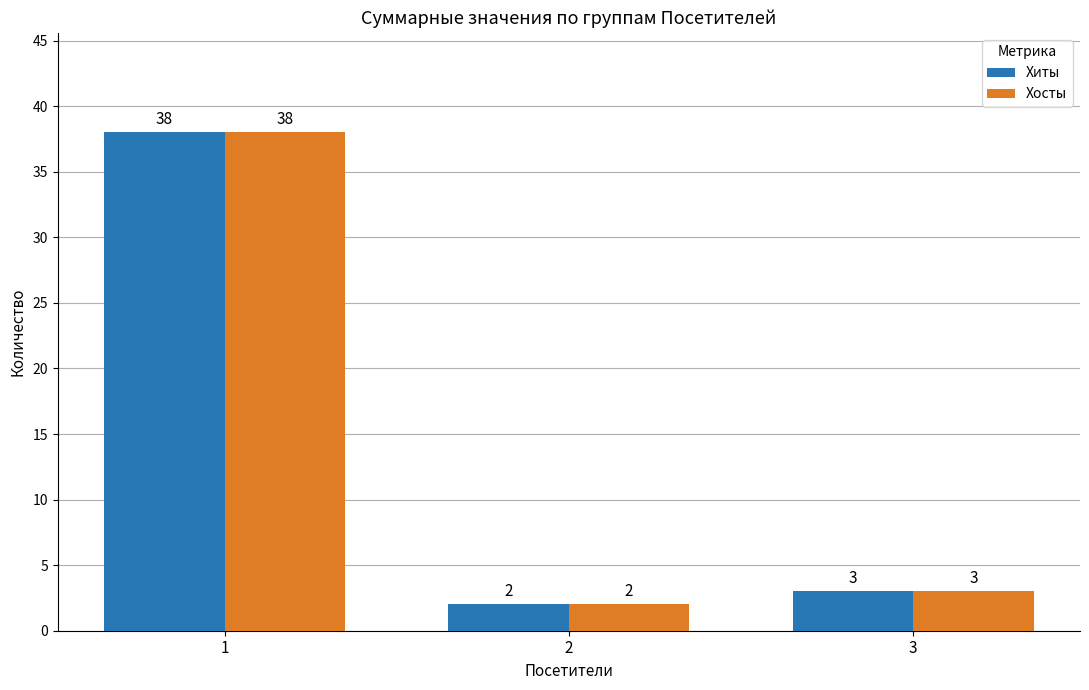

What value does the Хосты series have at 3?

3